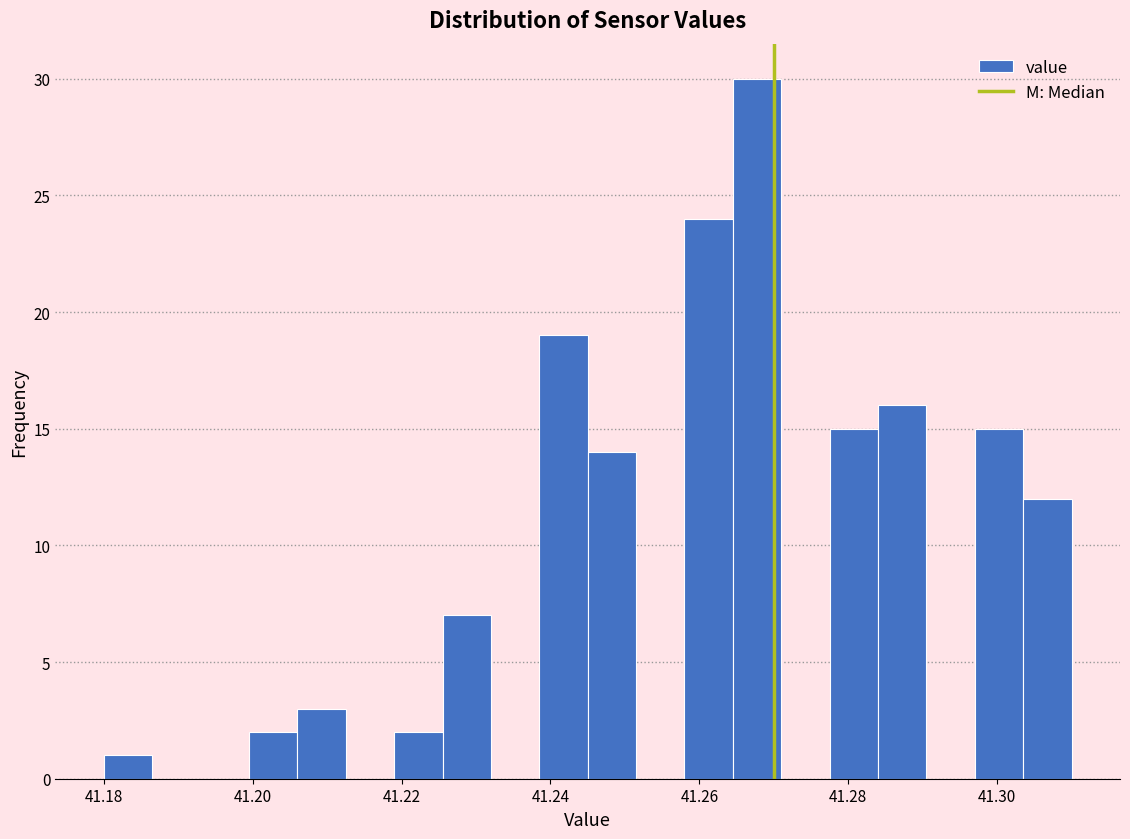

Read against the x-axis, roughly where is the centre of the tallest bar?

41.268